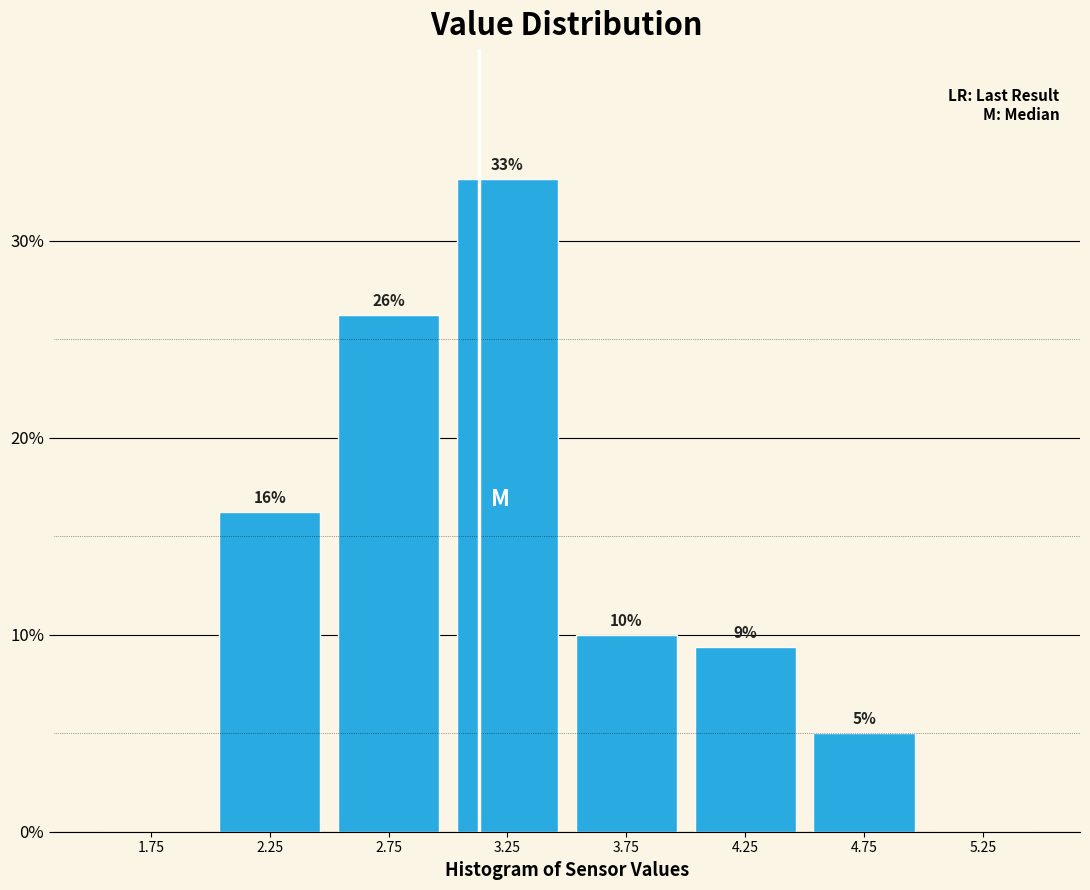

Which range on the x-axis has the tallest bar?

3.0 to 3.5